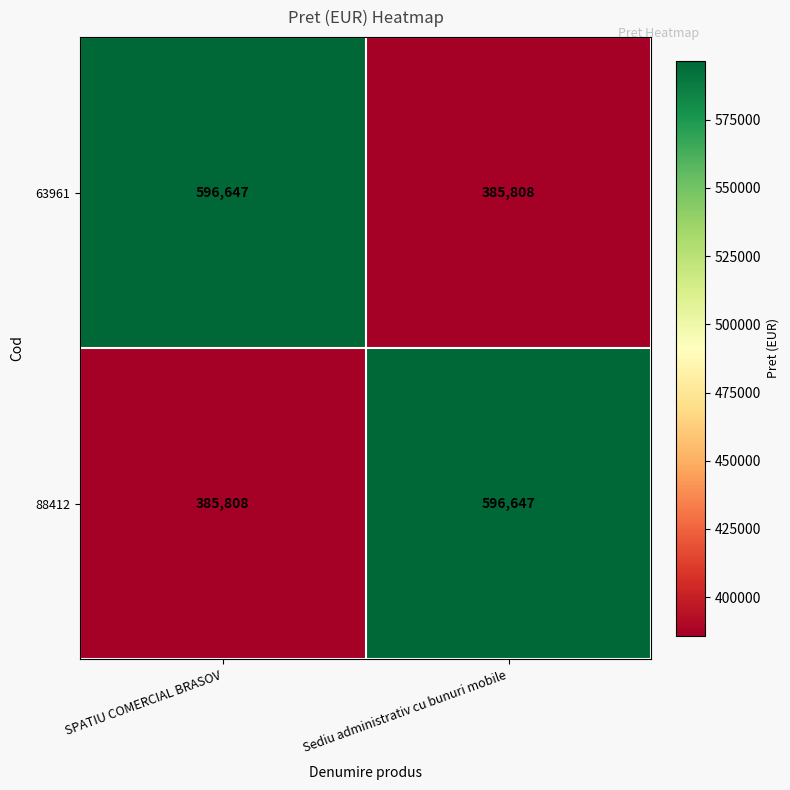

What is the average value of the 88412 series?

491228